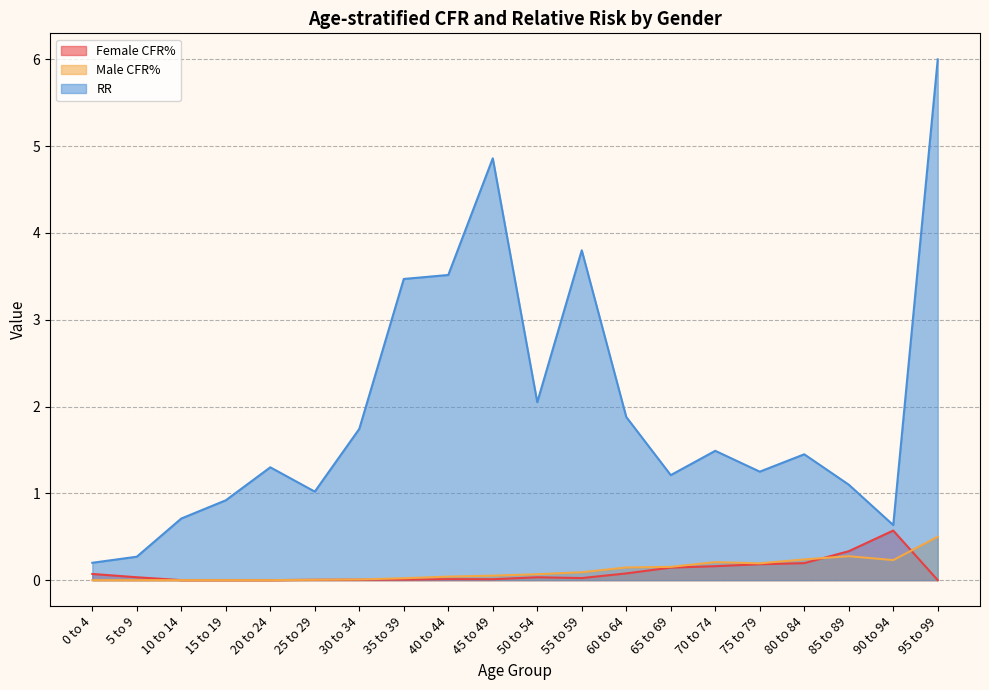

Which series has the widest spread of values?

RR